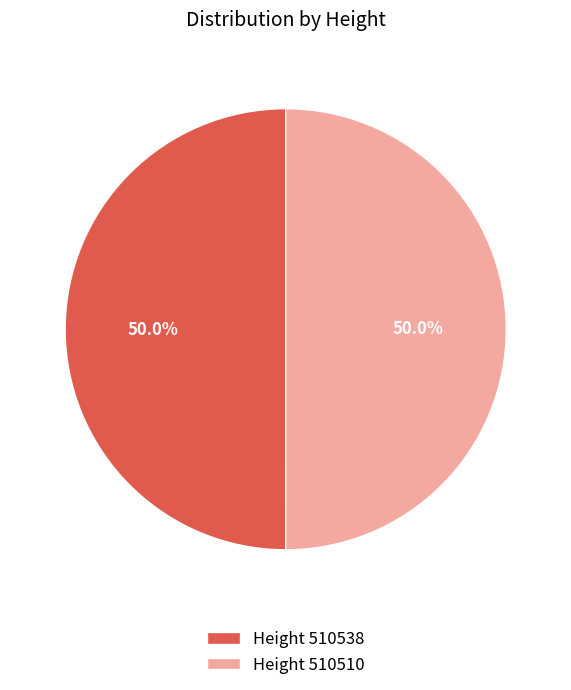

Do Height 510510 and Height 510538 together represent more than half of the pie?

Yes